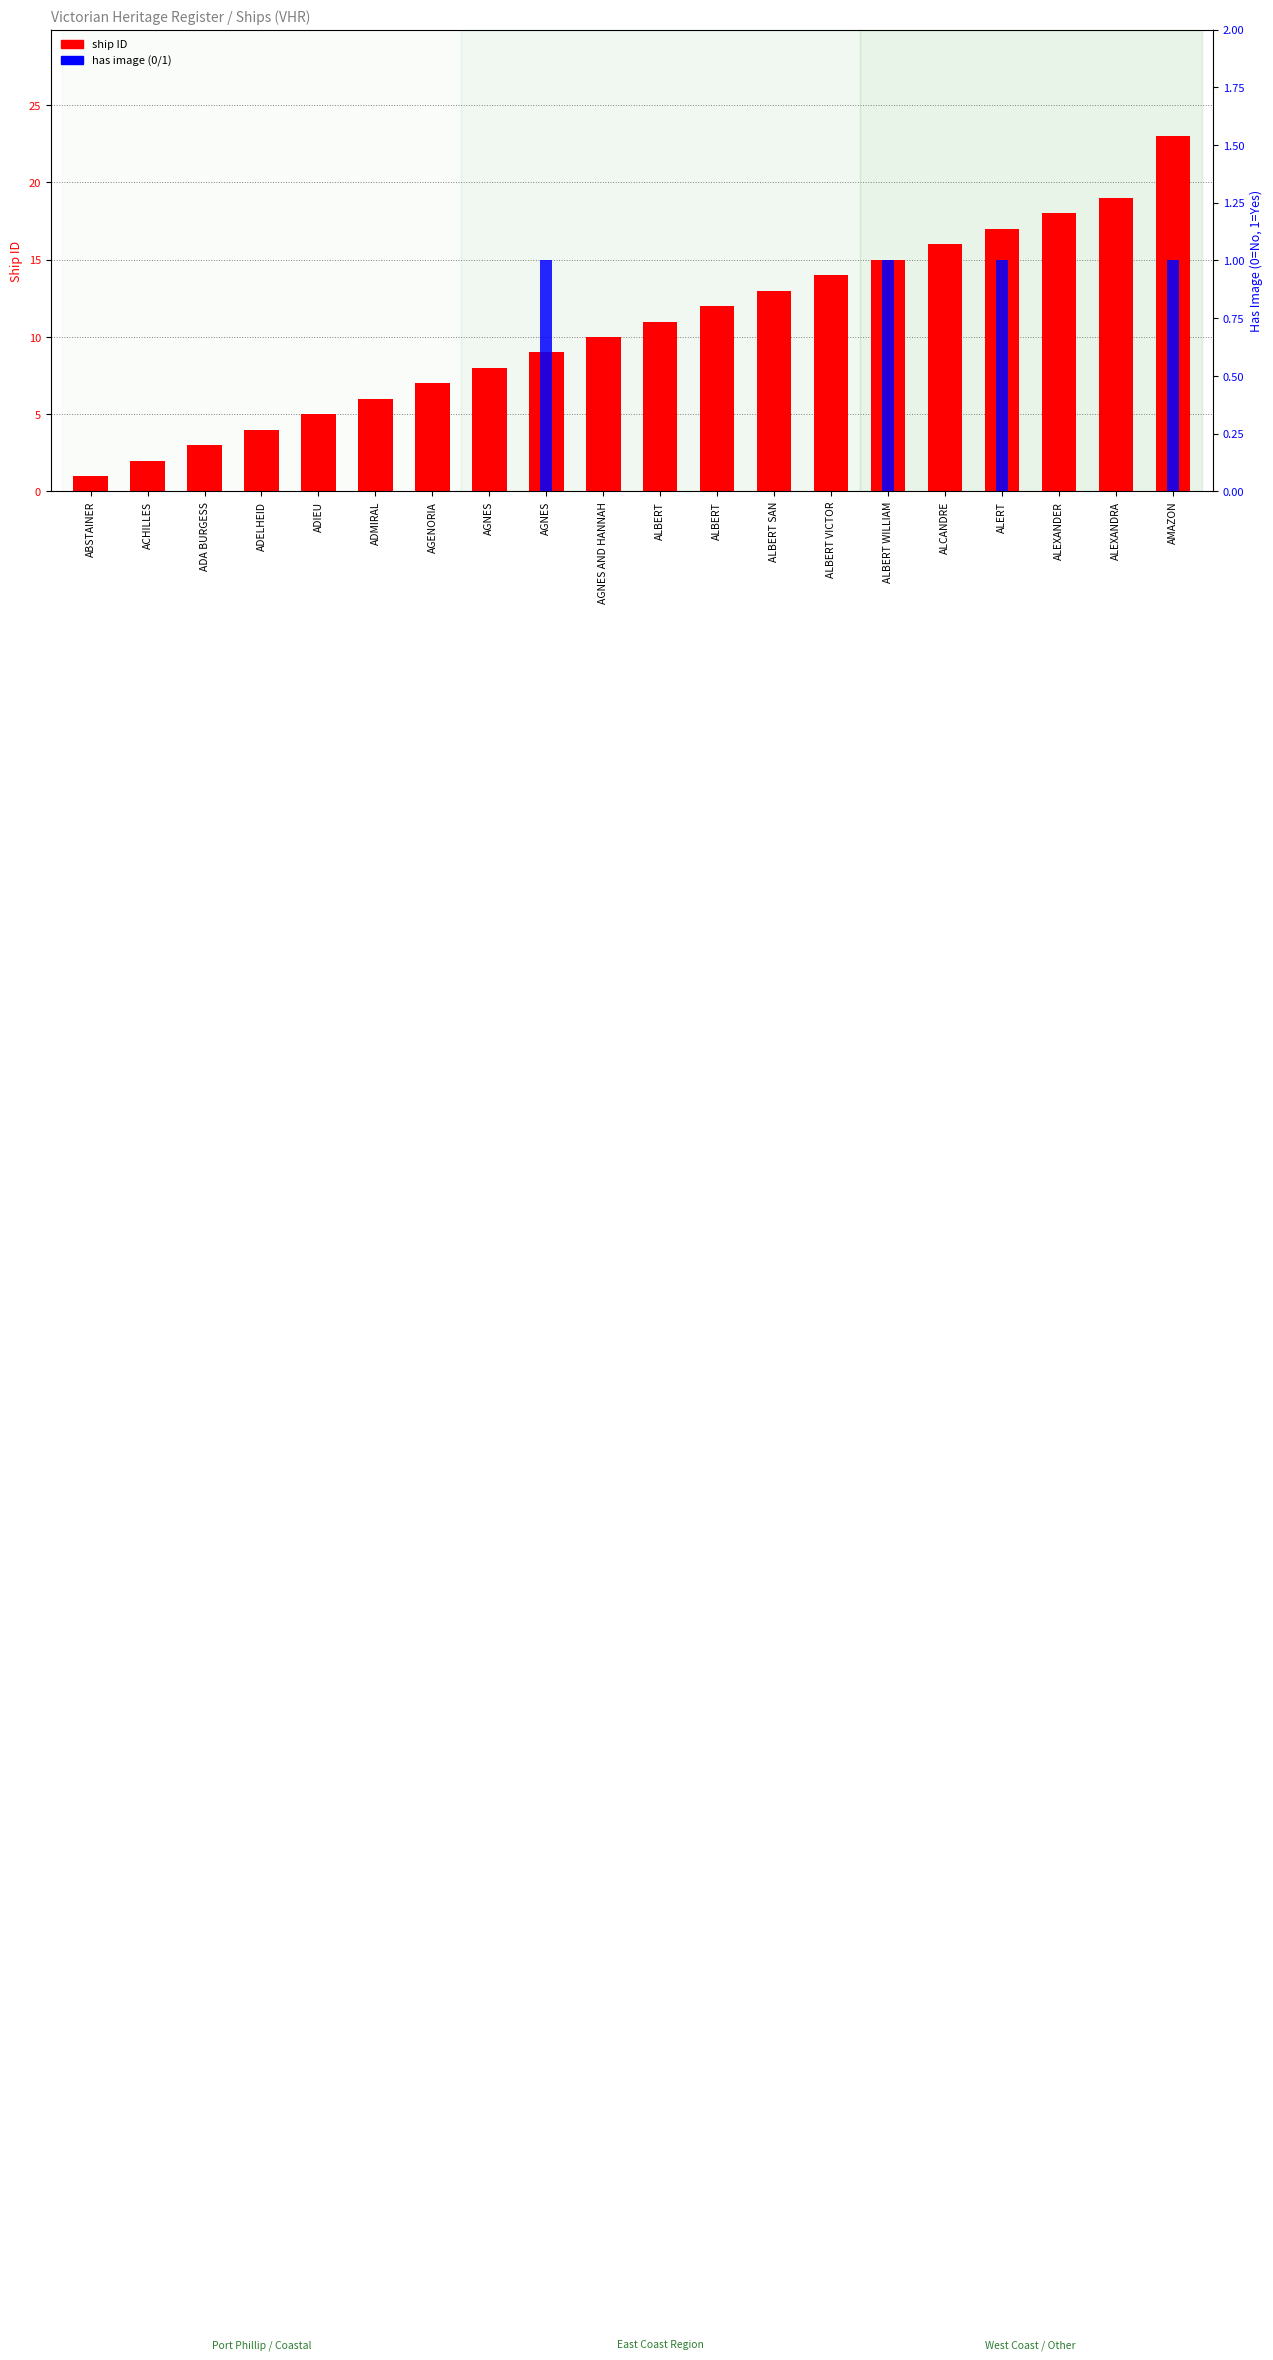

How many categories are shown in the chart?

20